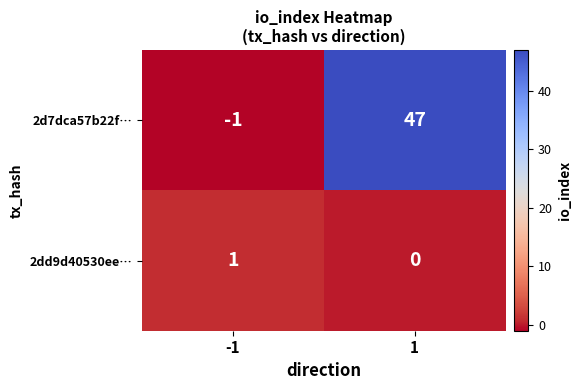

What is the average value of the 2d7dca57b22f… series?

23